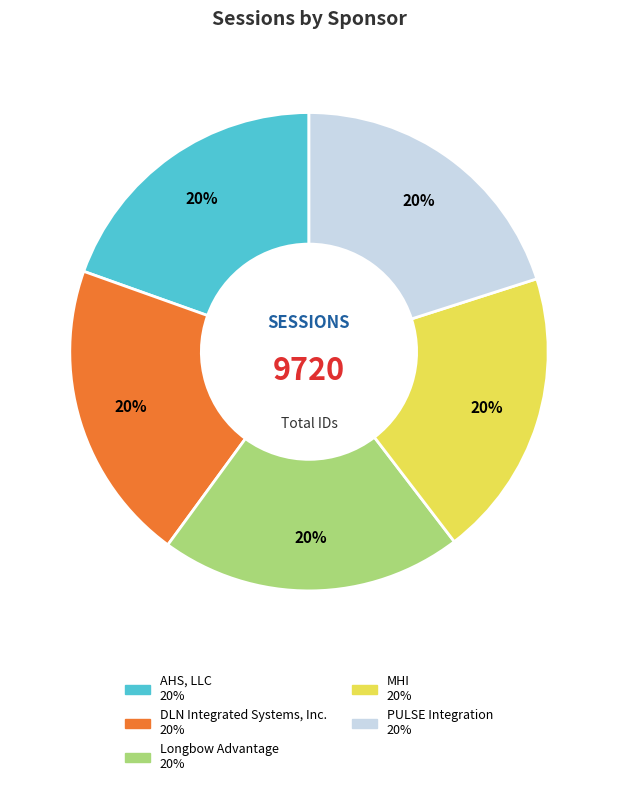

Count the number of slices in the pie.

5